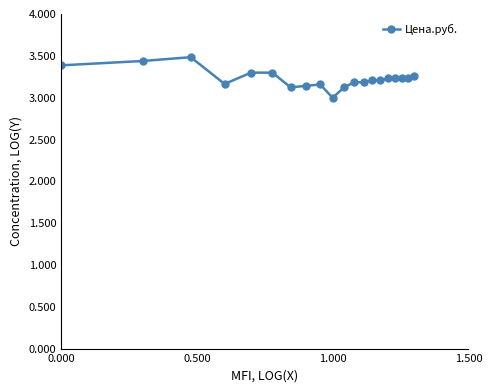

True or false: there are more than 0 points higher than both neighbors.

True